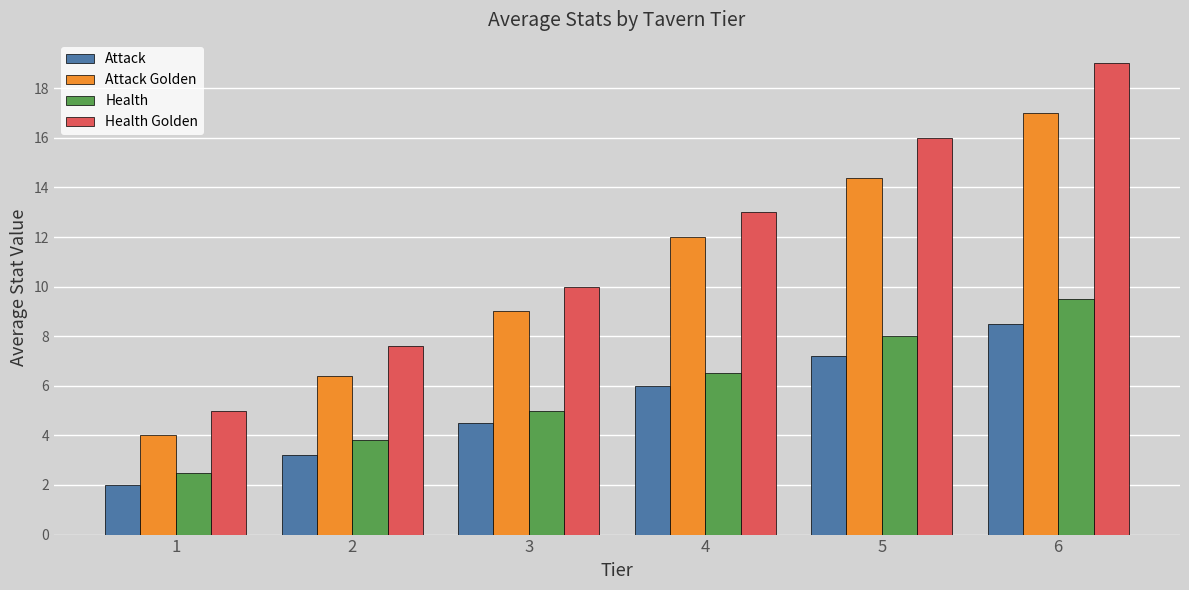

What is the sum of all Attack values?

31.4